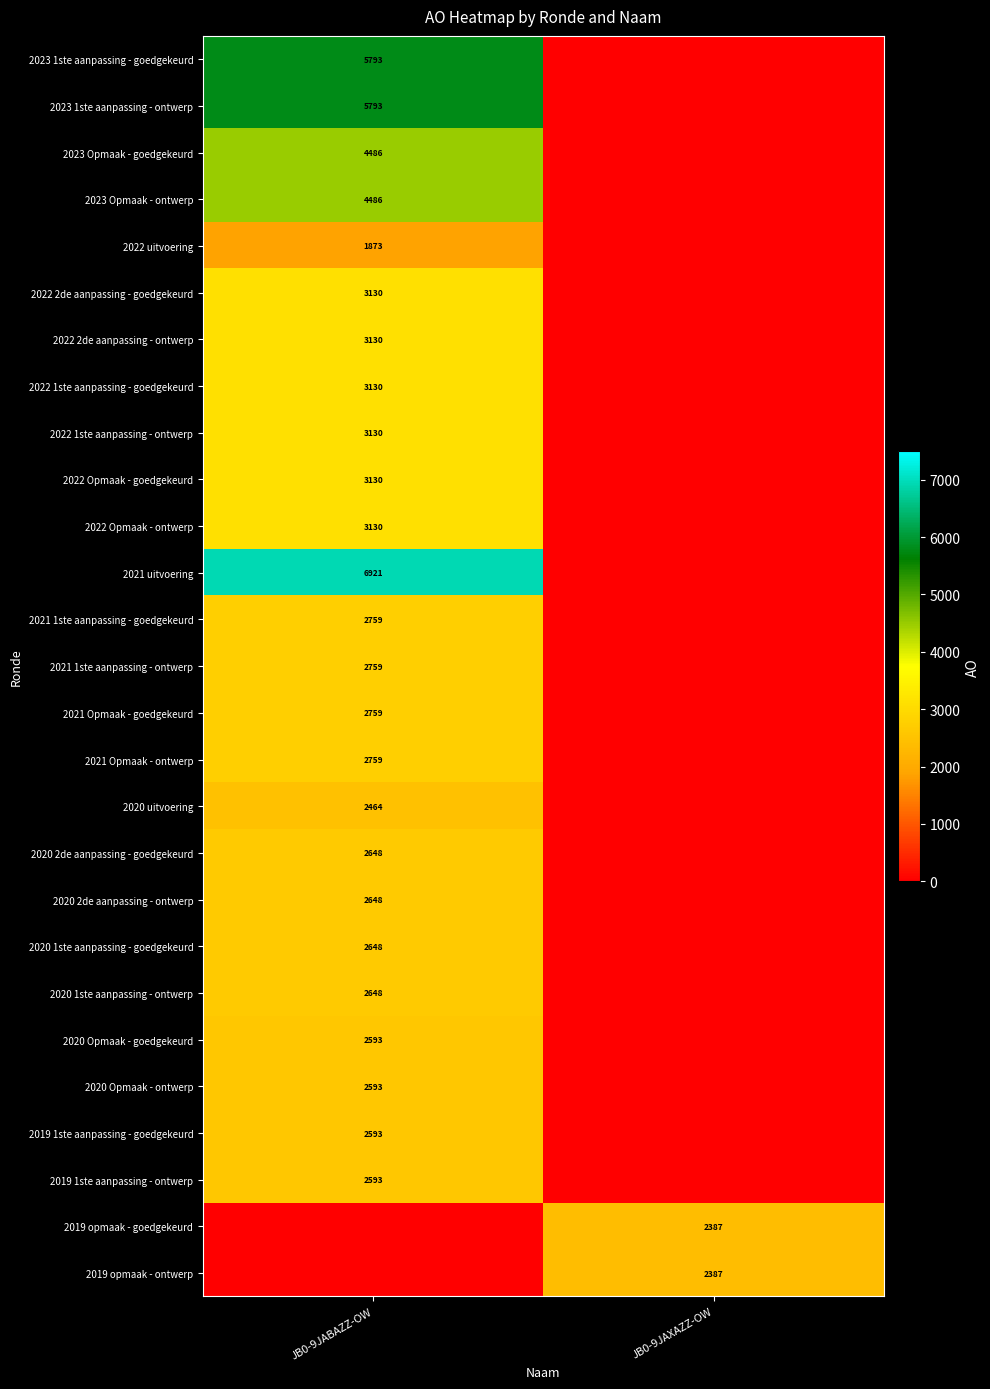

True or false: 2022 2de aanpassing - goedgekeurd has a value of 3130 at JB0-9JABAZZ-OW.

True